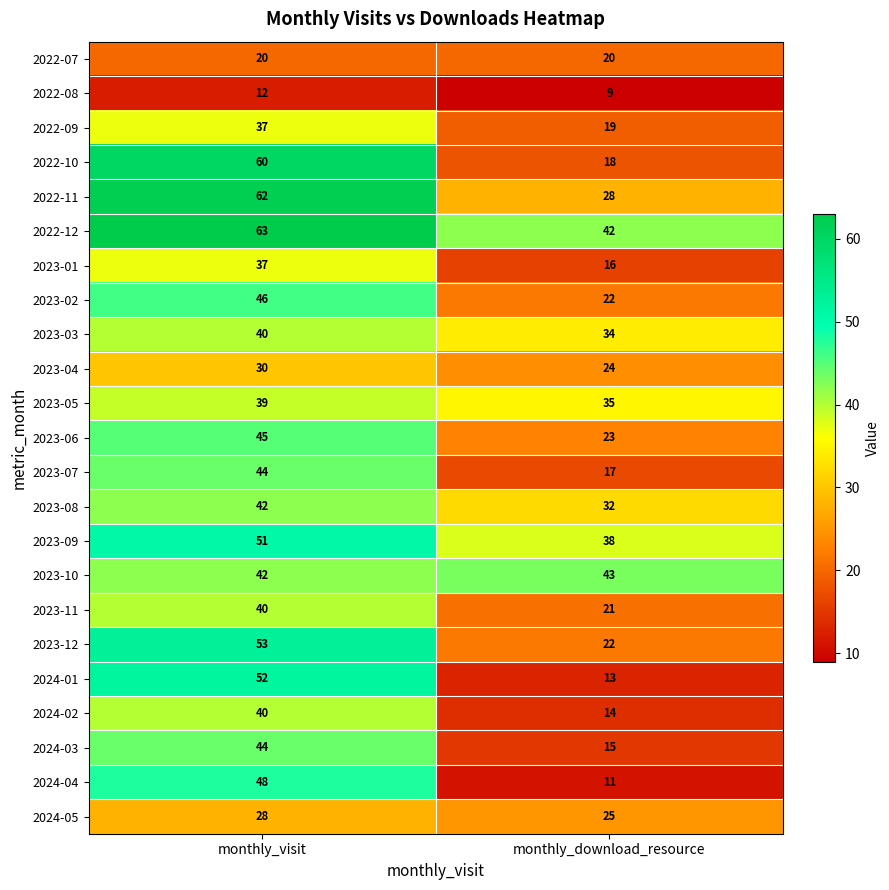

What is the sum of all 2024-01 values?

65